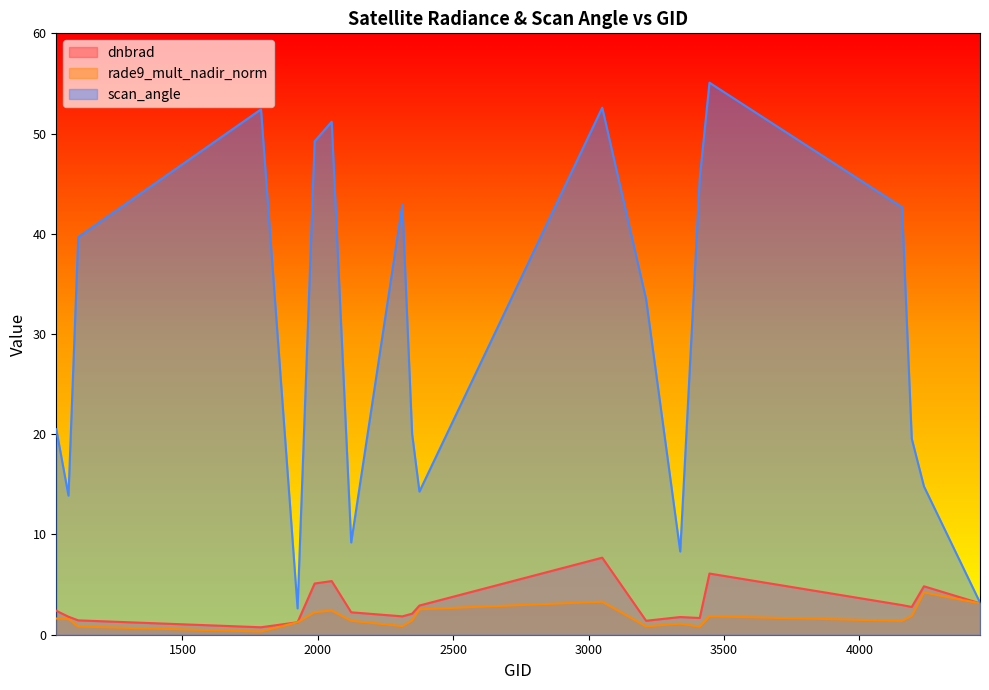

At 4157, list the series in order from smallest to largest.

rade9_mult_nadir_norm, dnbrad, scan_angle